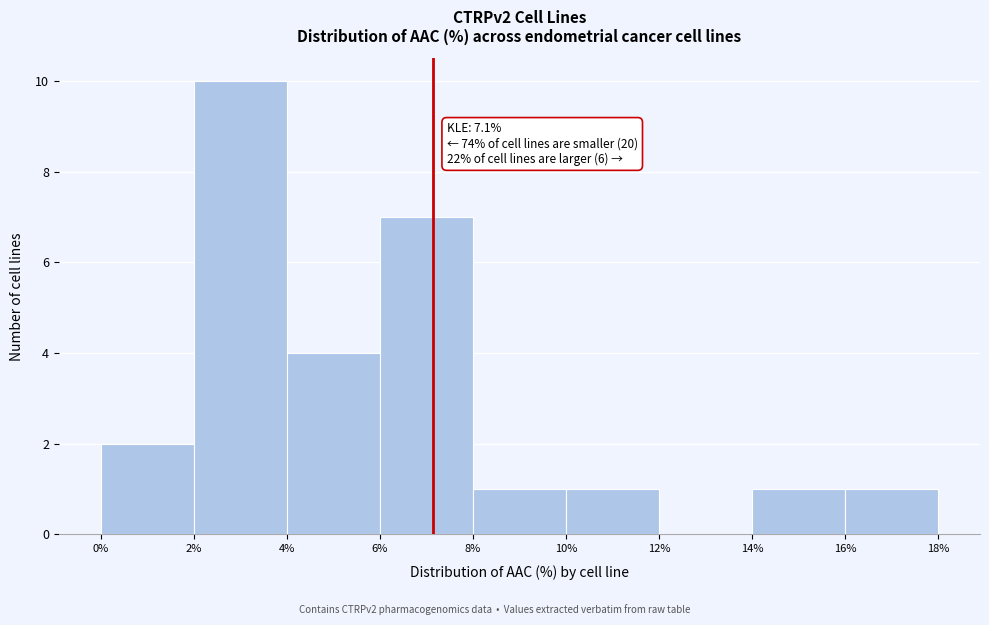

Which range on the x-axis has the tallest bar?

2% to 4%